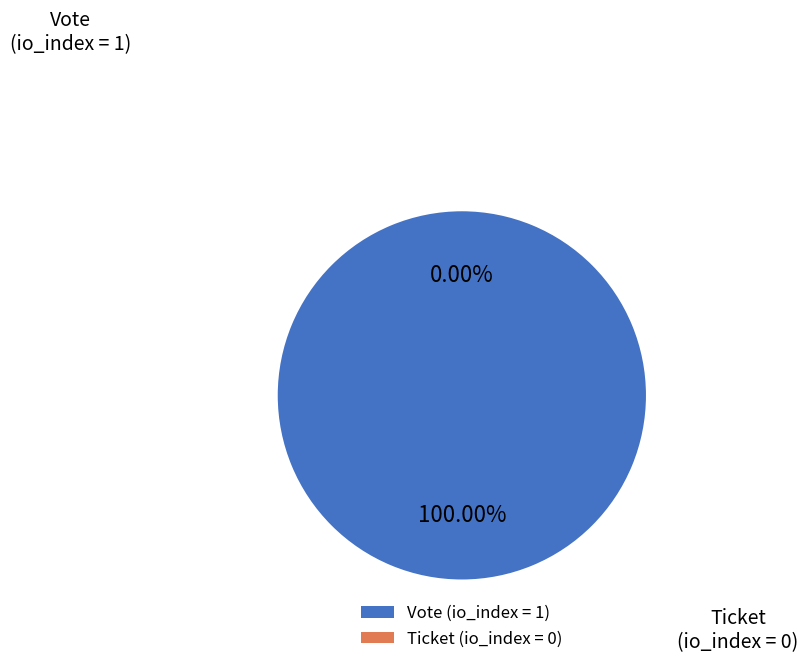

Rank the categories by value from highest to lowest.

Vote, Ticket